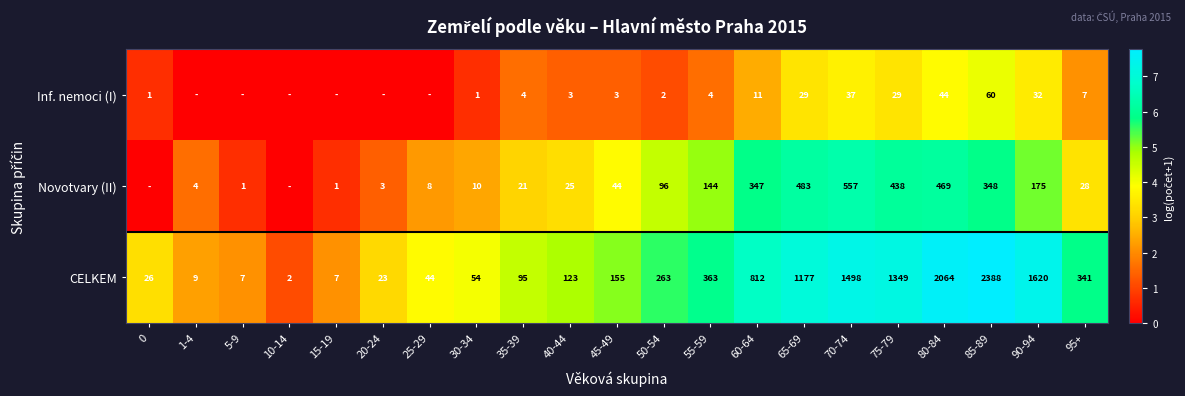

True or false: Novotvary (II) has a value of 348 at 85-89.

True